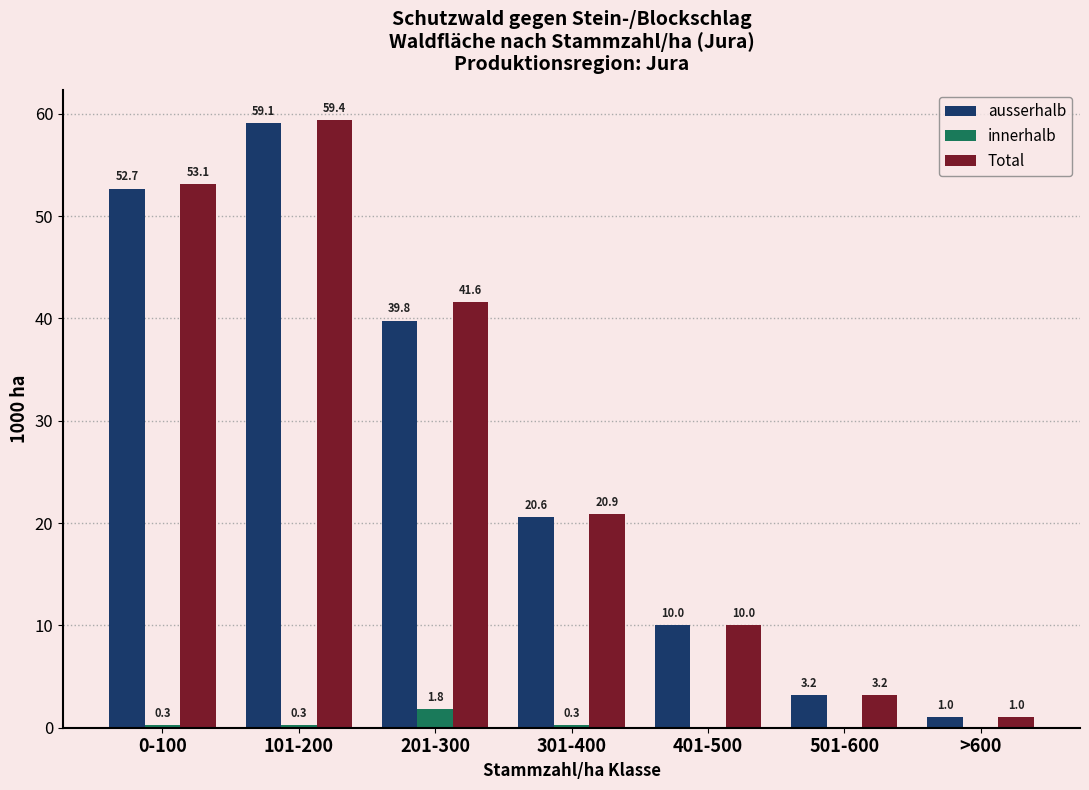

Reading right to left, extract all data points from this chart.

ausserhalb: >600=1.0	501-600=3.2	401-500=10.0	301-400=20.6	201-300=39.8	101-200=59.1	0-100=52.7
innerhalb: >600=0.0	501-600=0.0	401-500=0.0	301-400=0.3	201-300=1.8	101-200=0.3	0-100=0.3
Total: >600=1.0	501-600=3.2	401-500=10.0	301-400=20.9	201-300=41.6	101-200=59.4	0-100=53.1